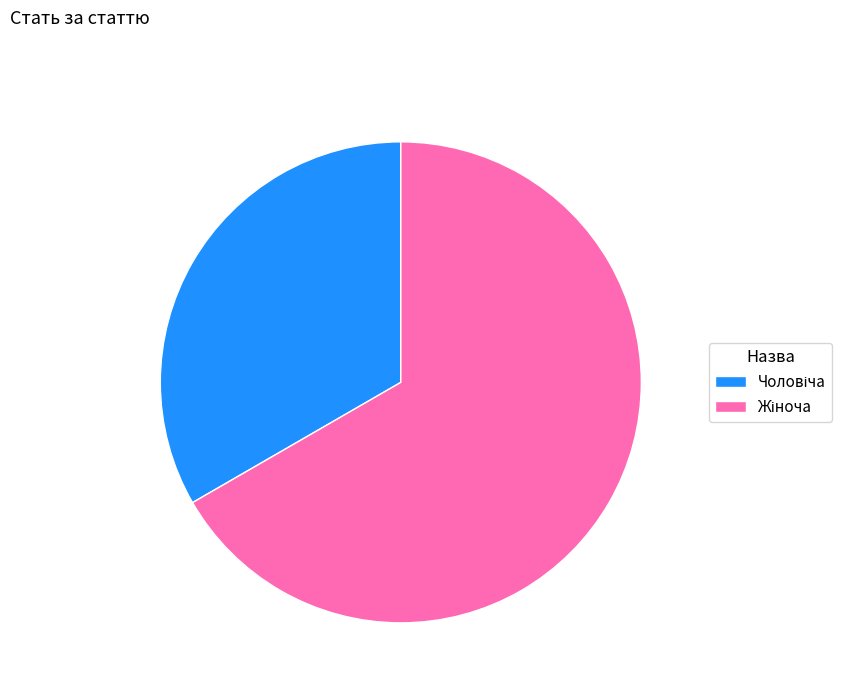

Is there any slice that represents more than half of the pie?

Yes